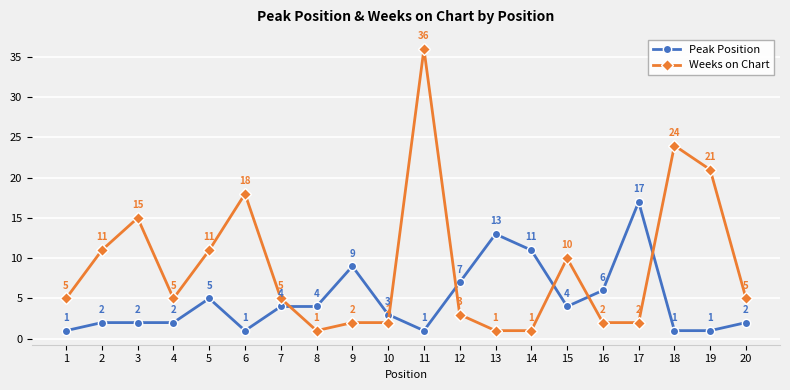

How many intersections are there between Peak Position and Weeks on Chart?

6